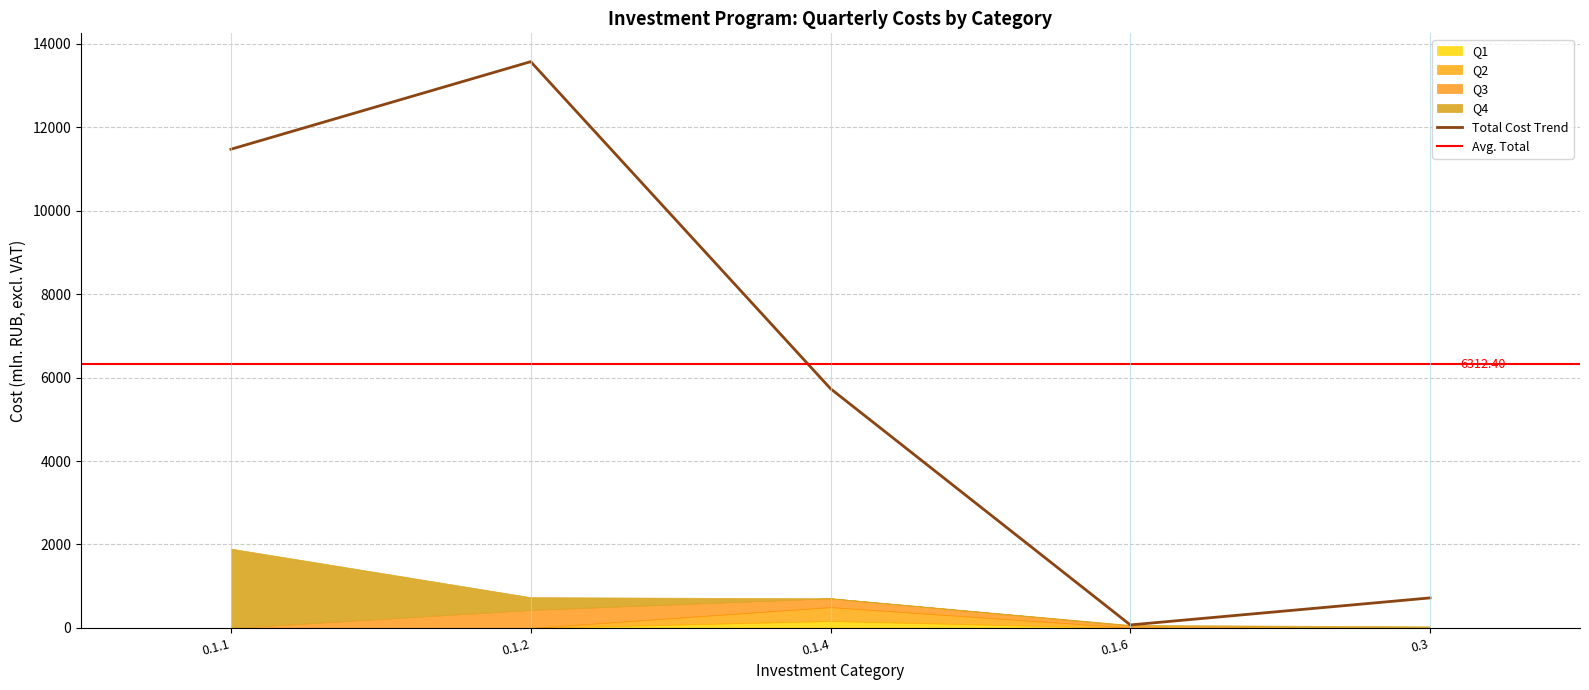

Reading right to left, what are all the values shown in this chart?

Всего (млн. руб.): 0.3=720.6	0.1.6=73.1	0.1.4=5732.9	0.1.2=13566.7	0.1.1=11468.7
I квартал (млн. руб.): 0.3=0.0	0.1.6=0.4	0.1.4=166.5	0.1.2=0.0	0.1.1=0.0
II квартал (млн. руб.): 0.3=0.0	0.1.6=9.6	0.1.4=333.2	0.1.2=0.0	0.1.1=0.0
III квартал (млн. руб.): 0.3=0.0	0.1.6=48.0	0.1.4=212.2	0.1.2=434.3	0.1.1=0.0
IV квартал (млн. руб.): 0.3=39.4	0.1.6=15.1	0.1.4=0.0	0.1.2=304.2	0.1.1=1902.1